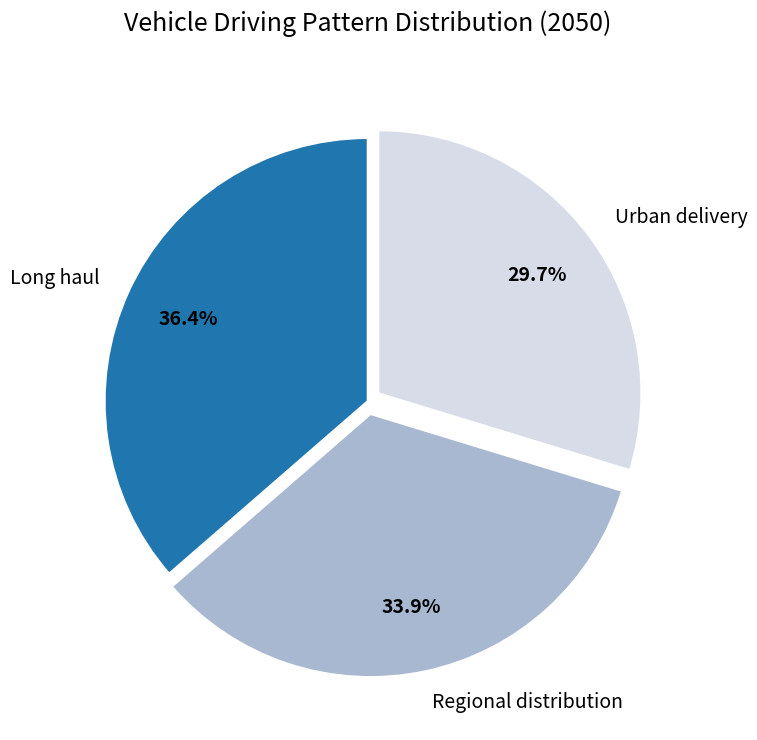

Is there any slice that represents more than half of the pie?

No